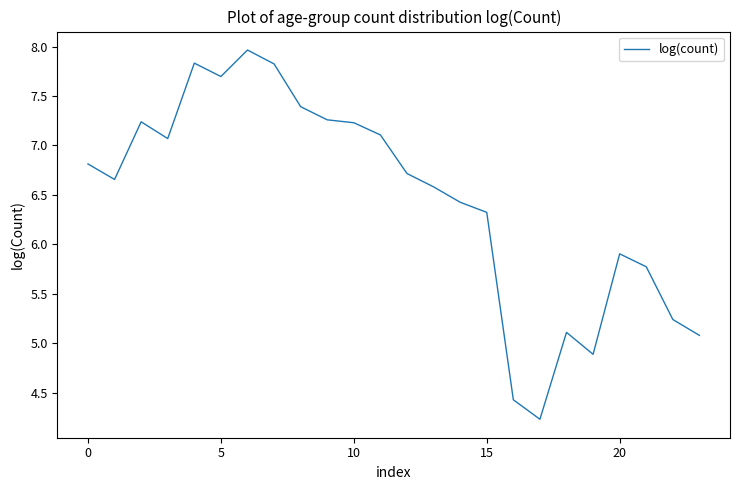

Does the chart have visible grid lines?

No